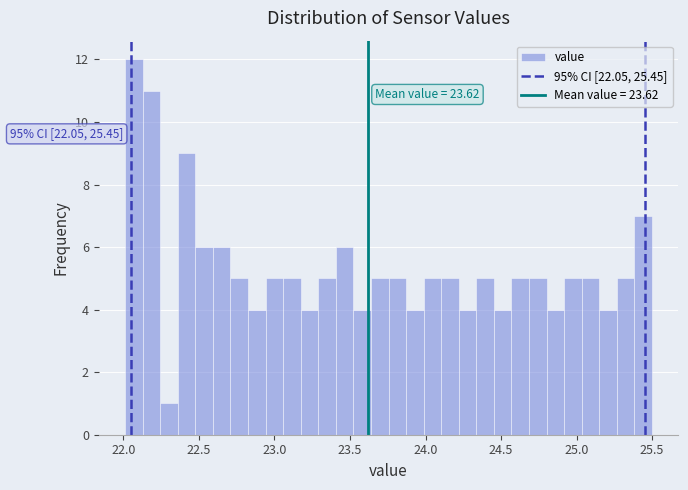

Read against the x-axis, roughly where is the centre of the tallest bar?

22.05